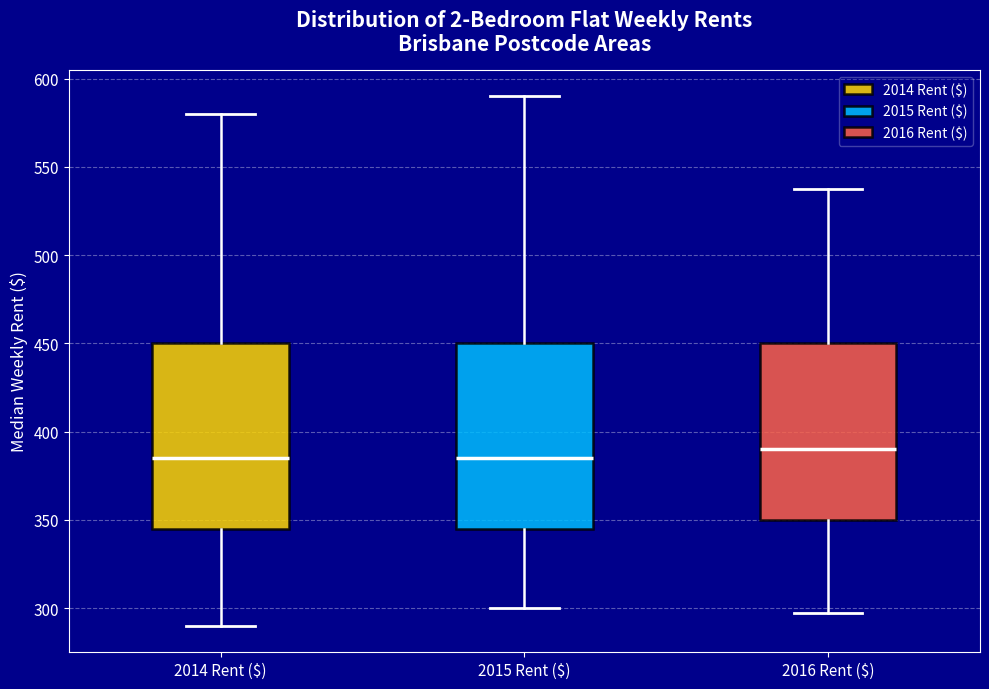

Reading left to right, read every box against the y-axis: the position of its median line, the range the box covers, and the ends of its whiskers. The values are not printed on the chart, so give them approximately, as read against the axis.

2014 Rent ($): median 385, box 345 to 450, whiskers 290 to 580
2015 Rent ($): median 385, box 345 to 450, whiskers 300 to 590
2016 Rent ($): median 390, box 350 to 450, whiskers 300 to 540